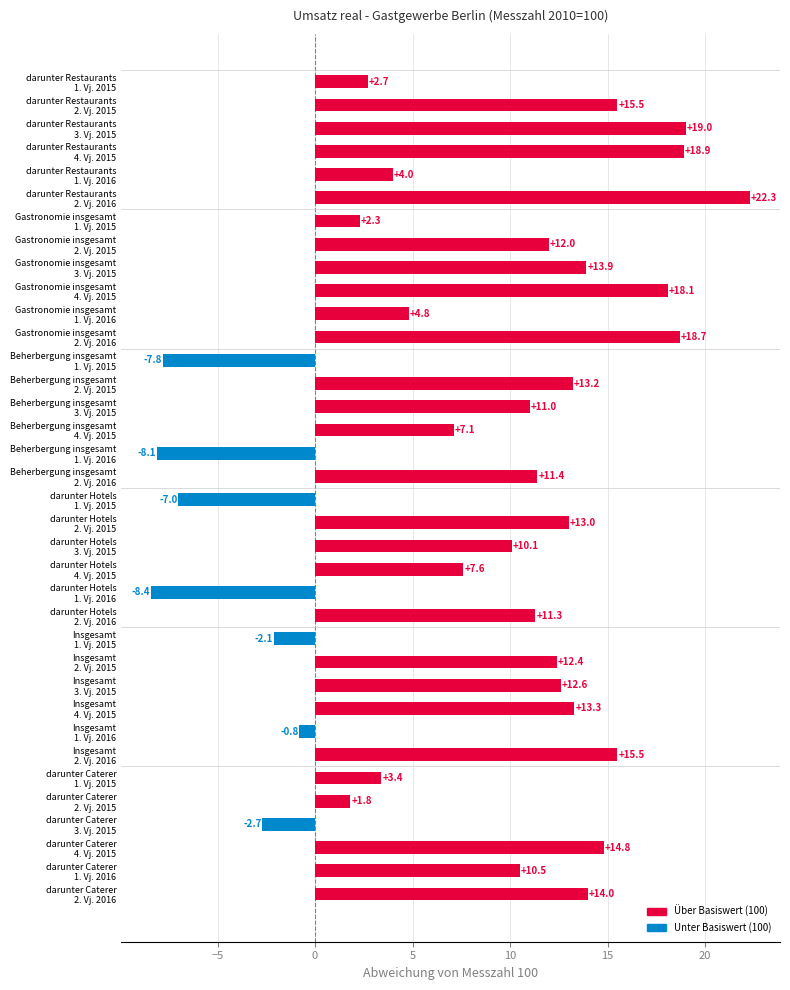

What is the value of the 14th bar from the top?

13.2